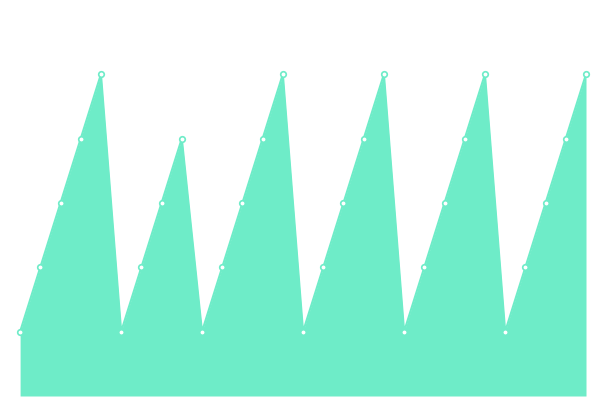

Does the chart have visible grid lines?

No